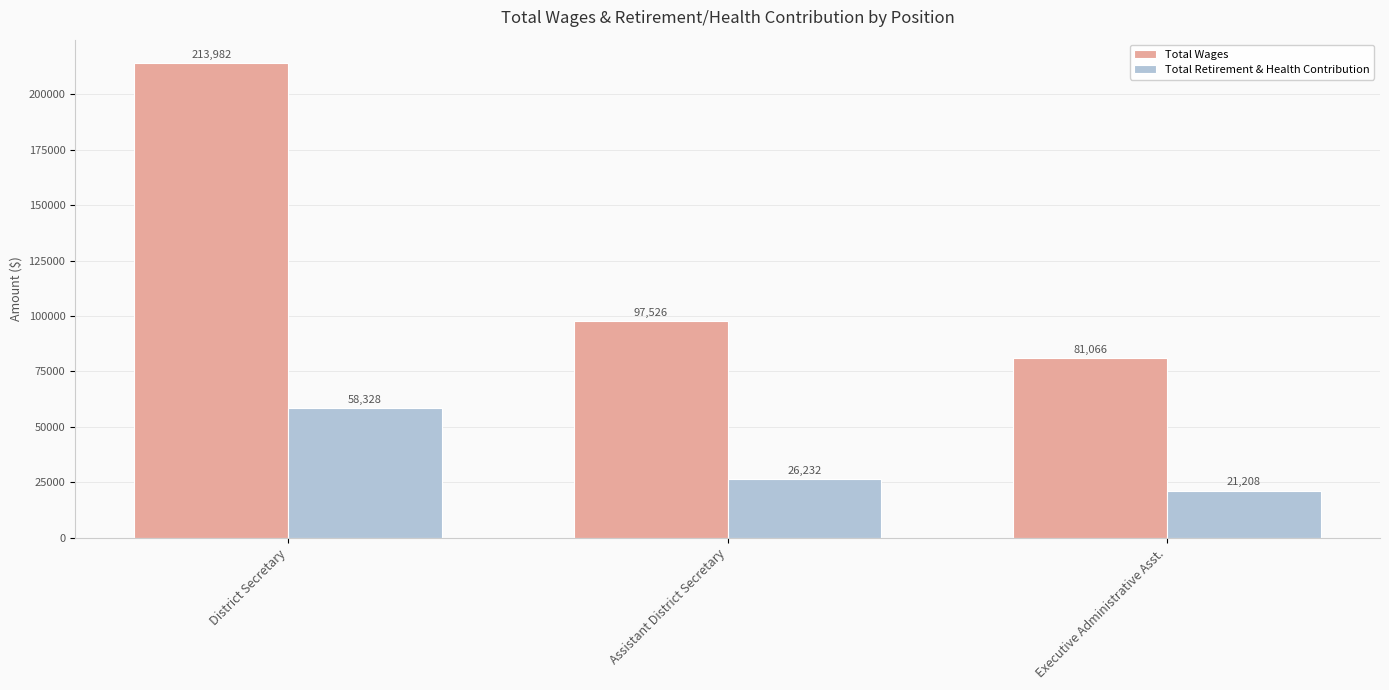

Reading right to left, what are all the values shown in this chart?

Total Wages: 81066	97526	213982
Total Retirement & Health Contribution: 21208	26232	58328